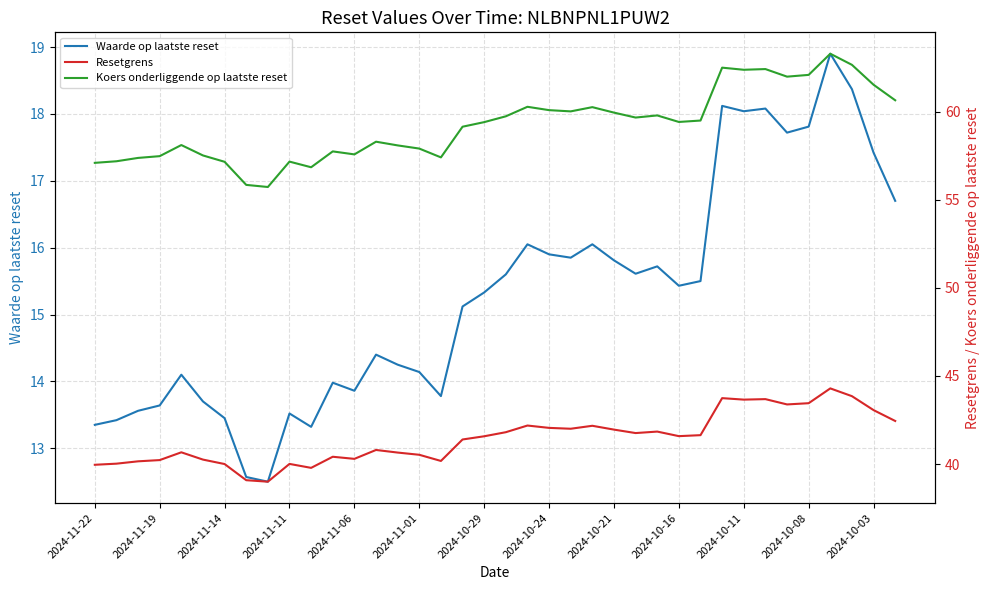

True or false: Resetgrens and Koers onderliggende op laatste reset cross at least once.

False